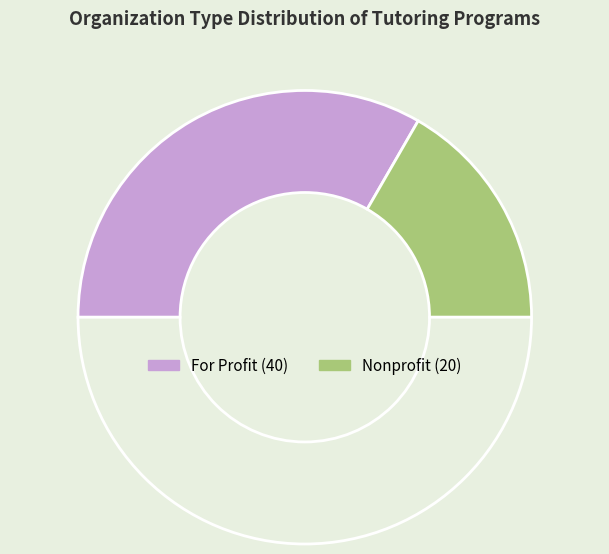

How many slices are in this pie chart?

3